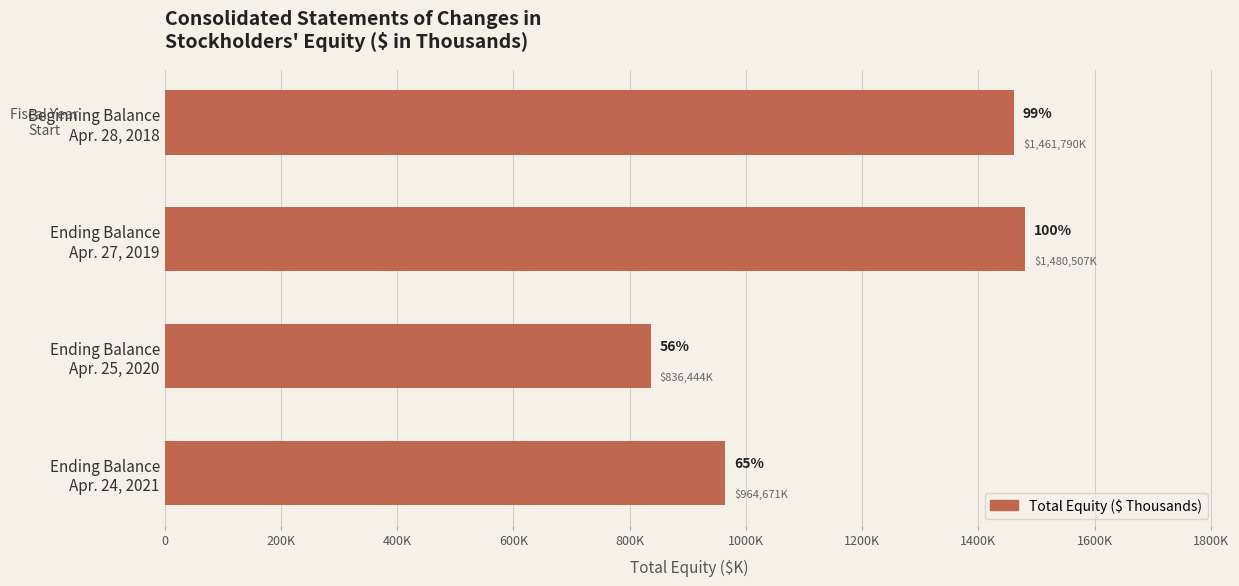

Are the bars horizontal?

Yes